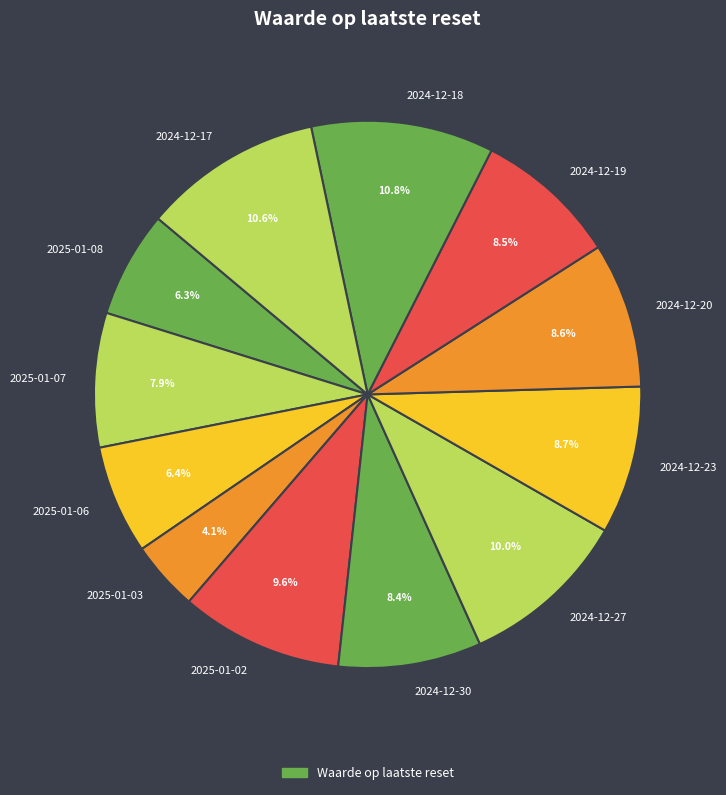

Which slice is the smallest?

2025-01-03